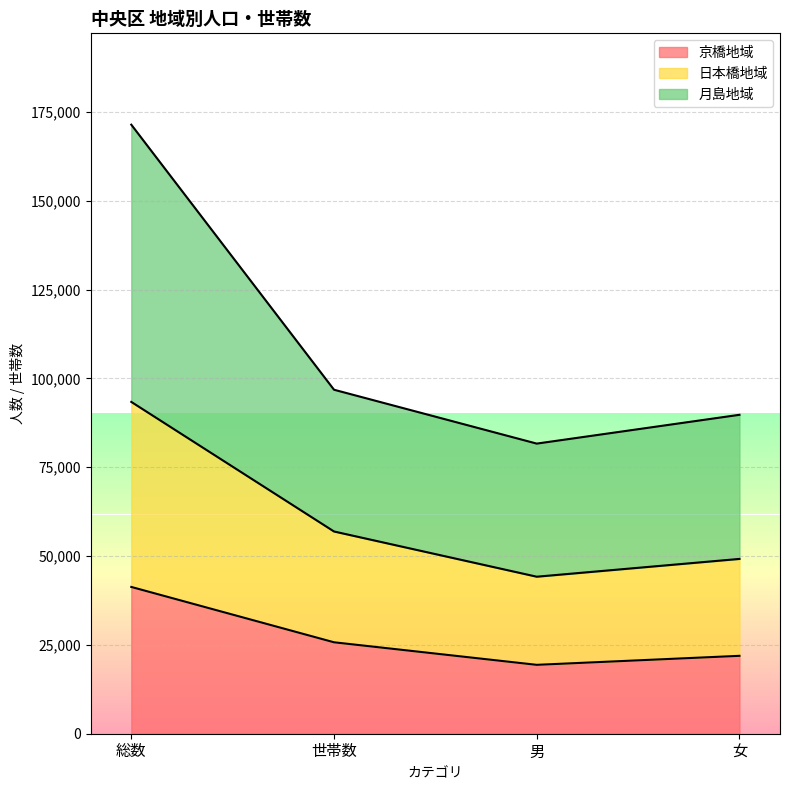

What is the total value across all series at 男?

81660